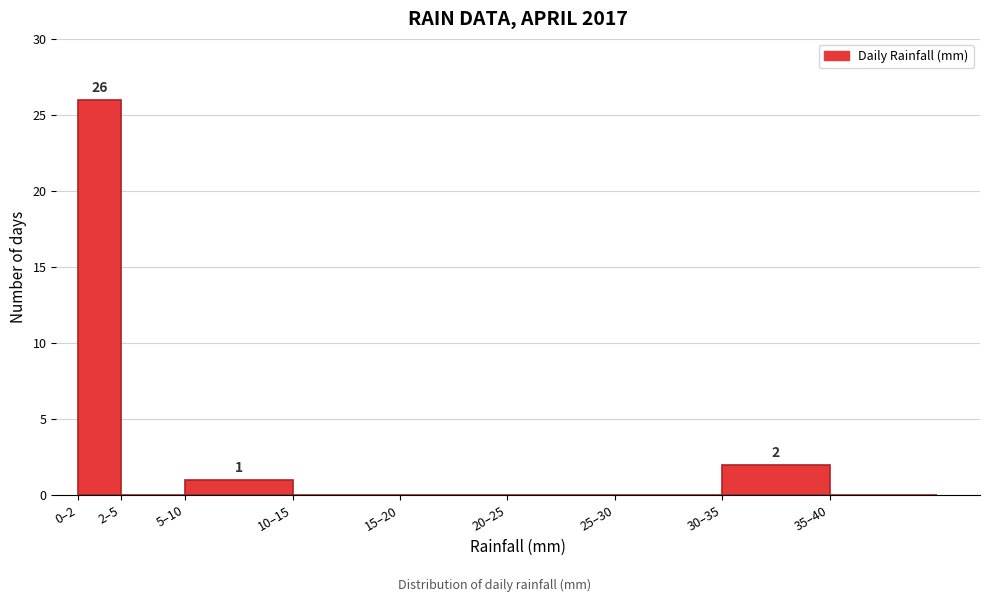

Reading left to right, what are all the values shown in this chart?

0–2=26	2–5=0	5–10=1	10–15=0	15–20=0	20–25=0	25–30=0	30–35=2	35–40=0